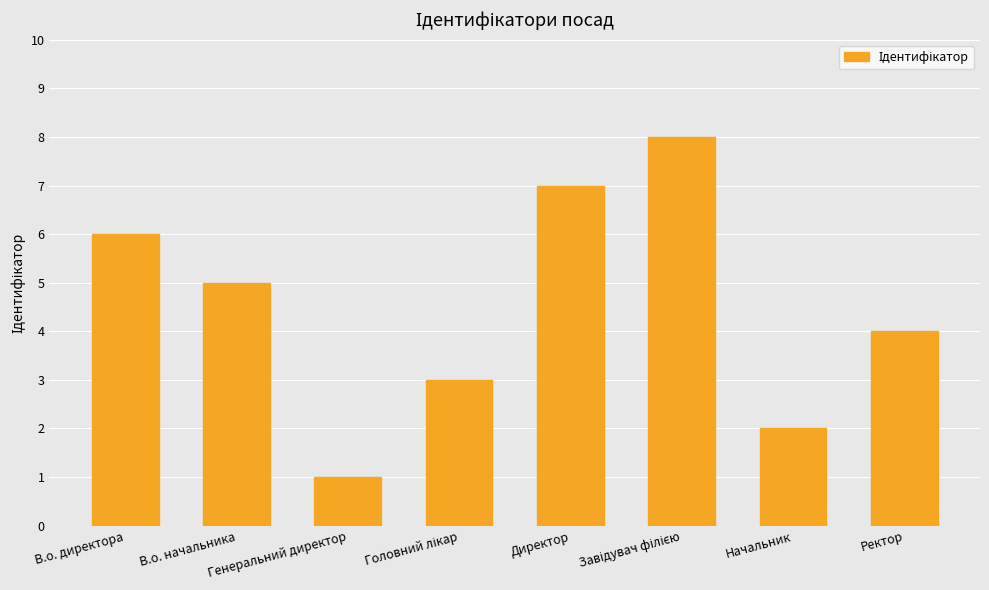

Between Ректор and Генеральний директор, which is larger?

Ректор